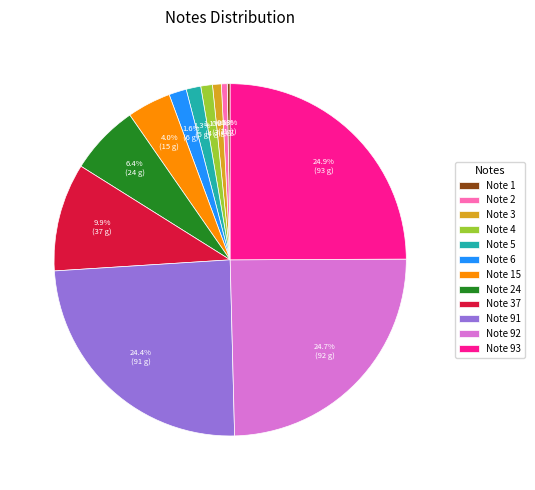

How much of the chart is everything except Note 93?

75.1%